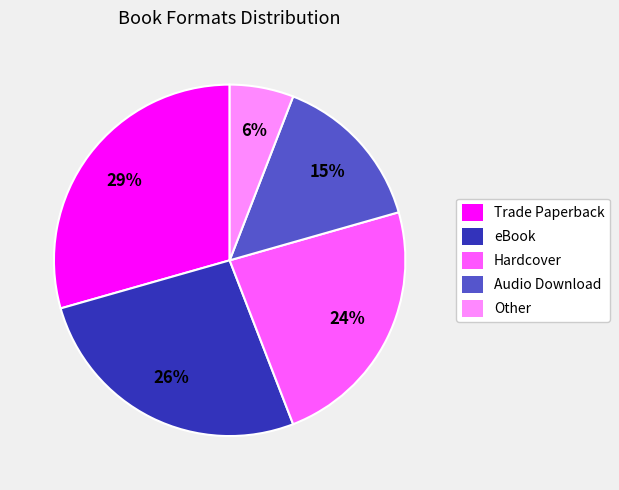

To the nearest percent, what is the difference between the Hardcover and Audio Download slice percentages?

9%